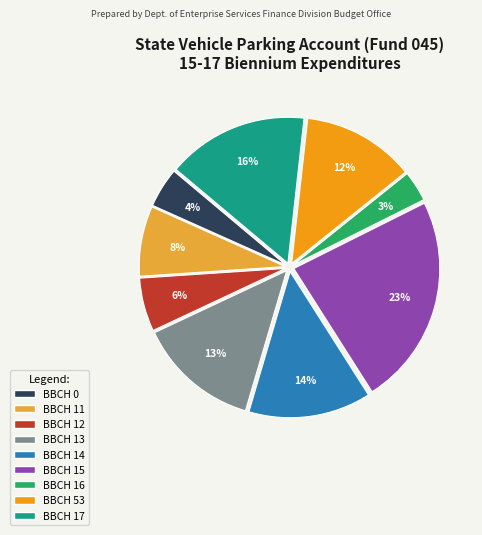

Is there any slice that represents more than half of the pie?

No